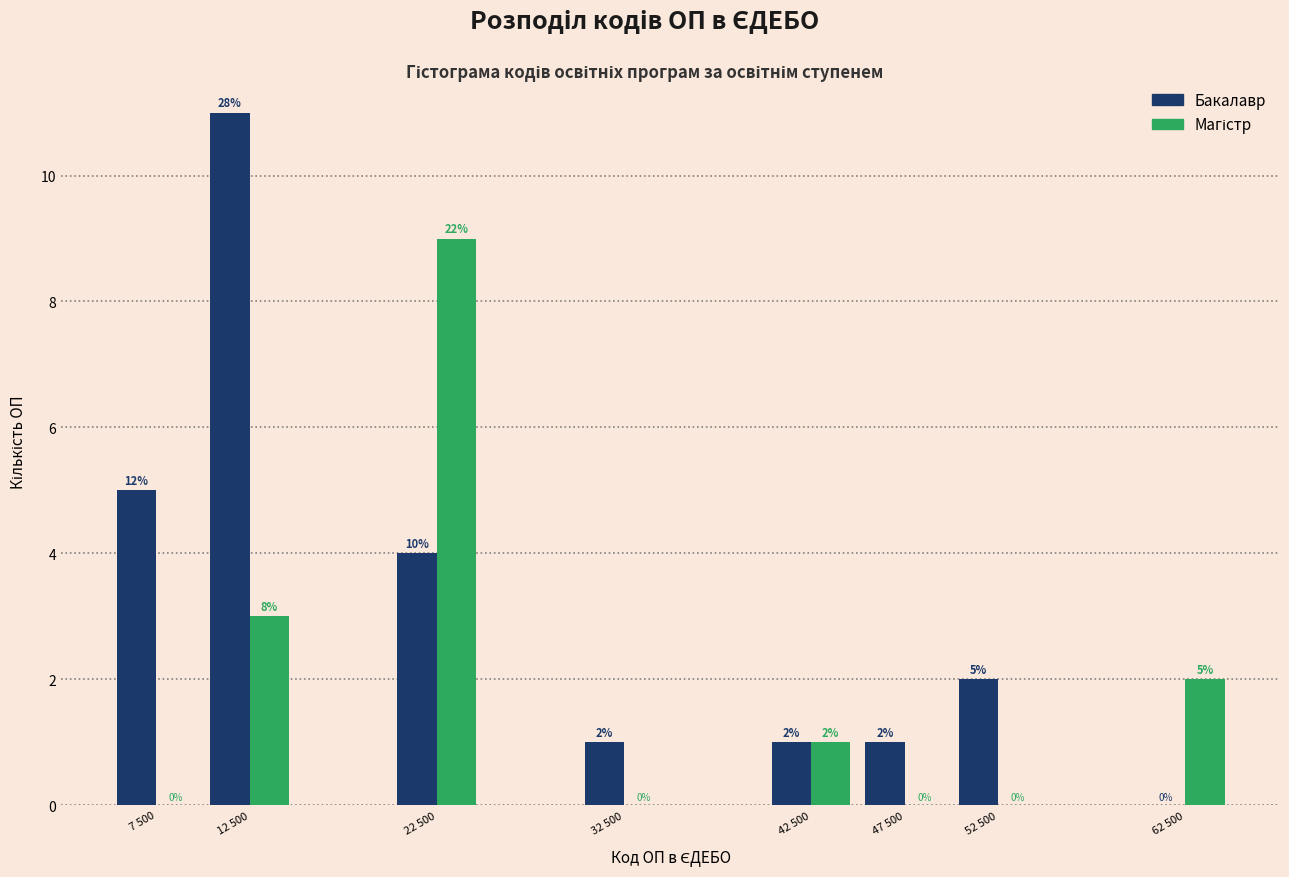

What is the maximum value shown in the chart?

11